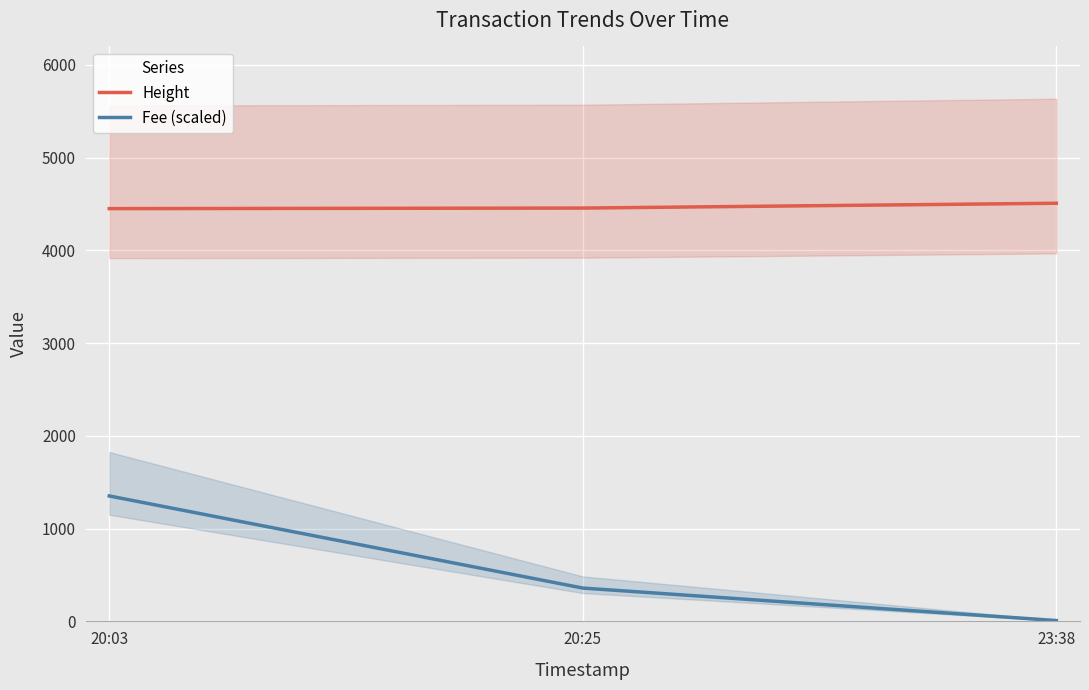

What is the difference between the Height values at 20:25 and 20:03?

6.0